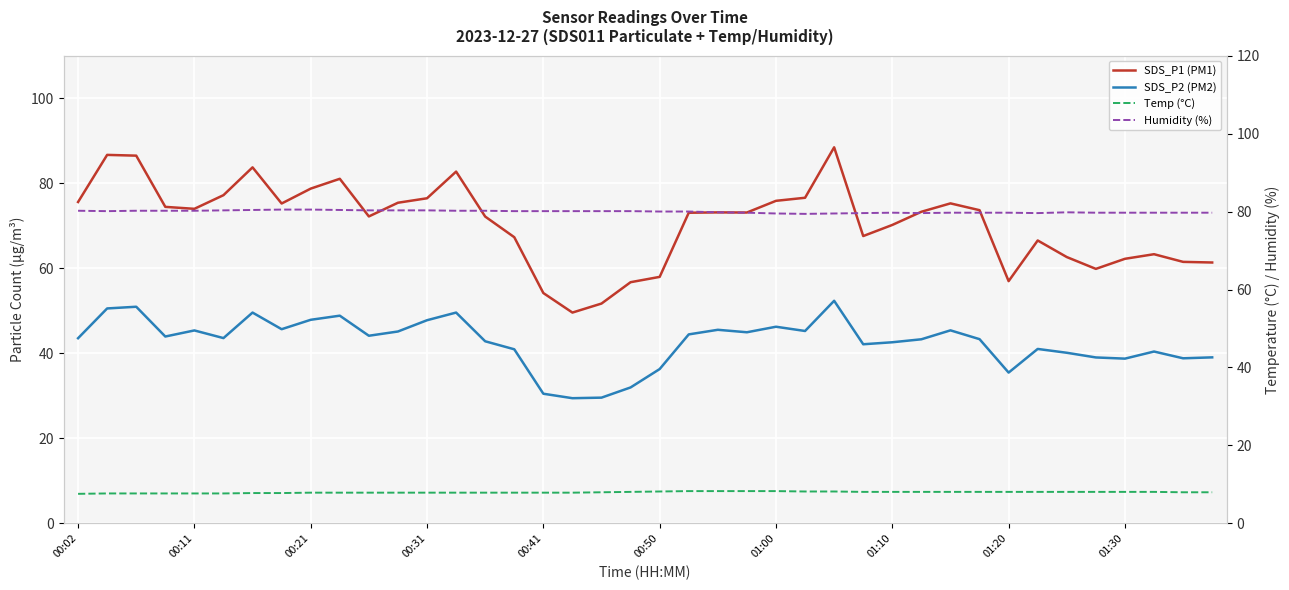

Where does the Temp (°C) series first go above 8?

19